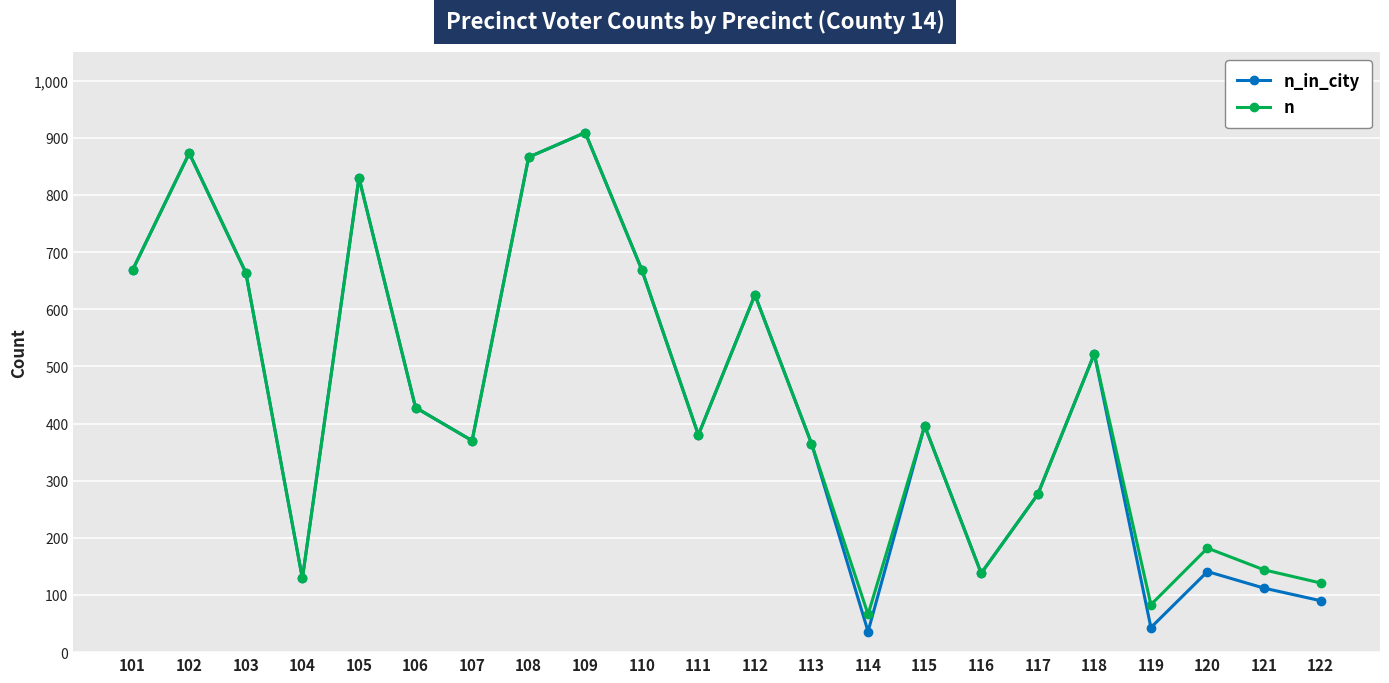

True or false: n has a value of 866 at 108.

True